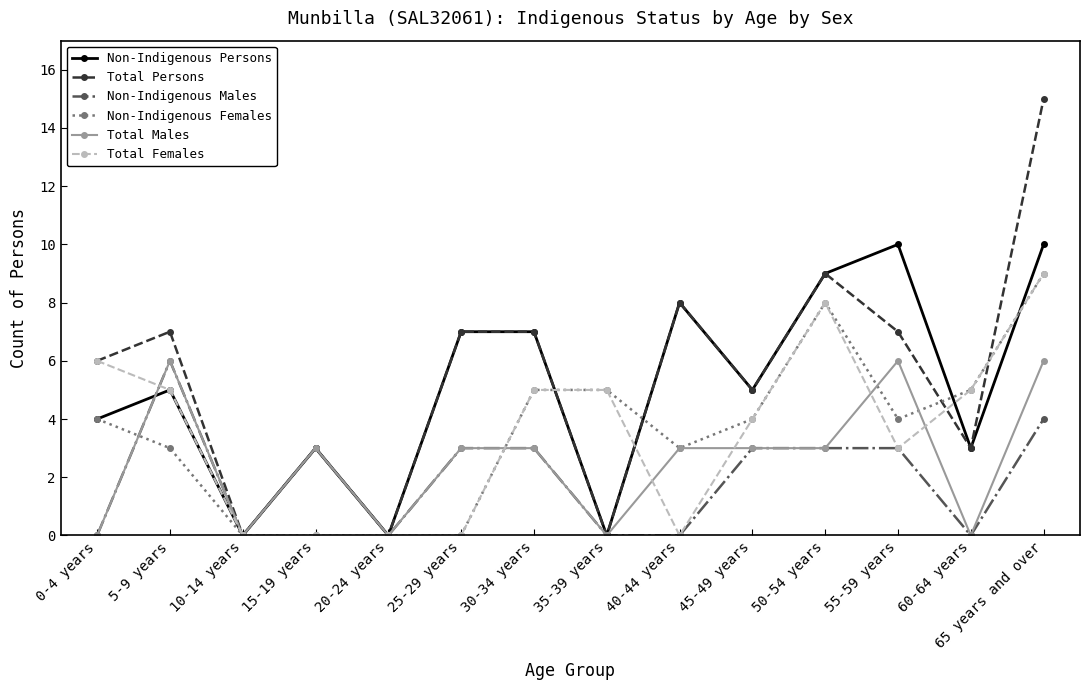

True or false: Total Persons has more than 1 interior local peaks.

True